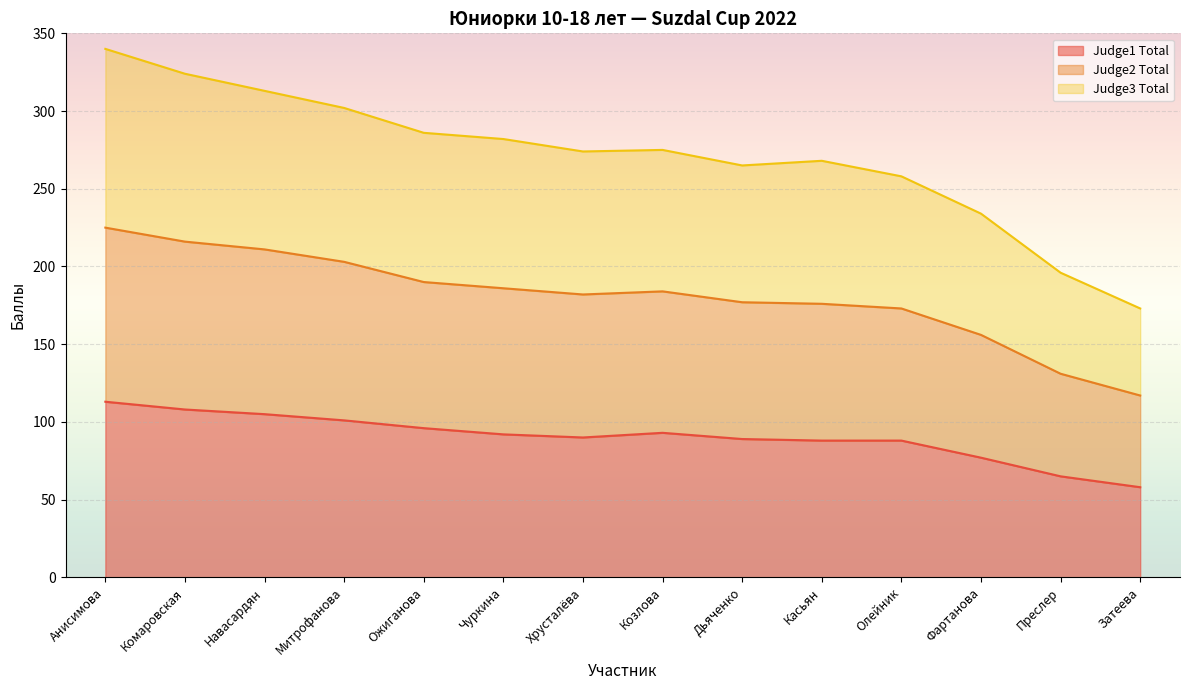

At which category is the sum across all series the highest?

Анисимова